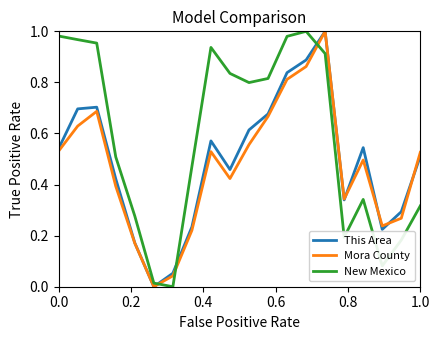

How many lines are shown in the chart?

3